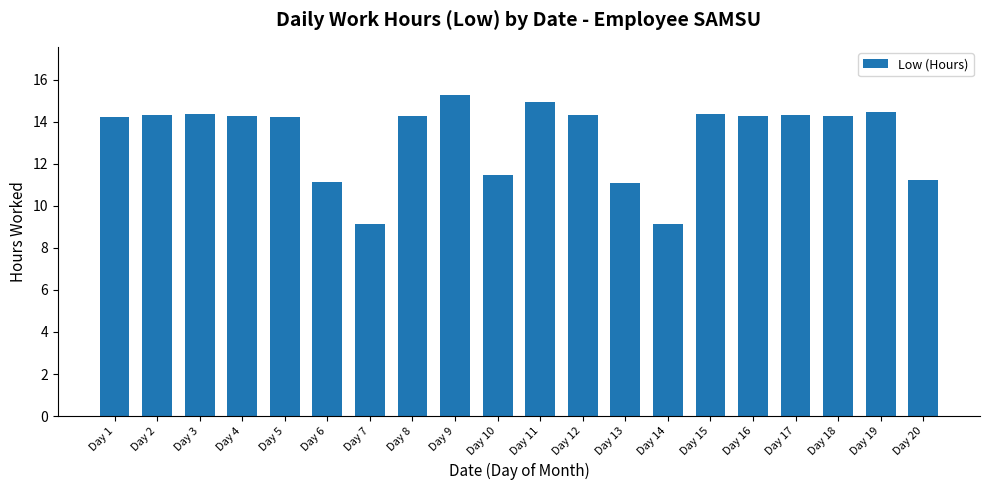

True or false: the data shows 14.2 at Day 5.

True